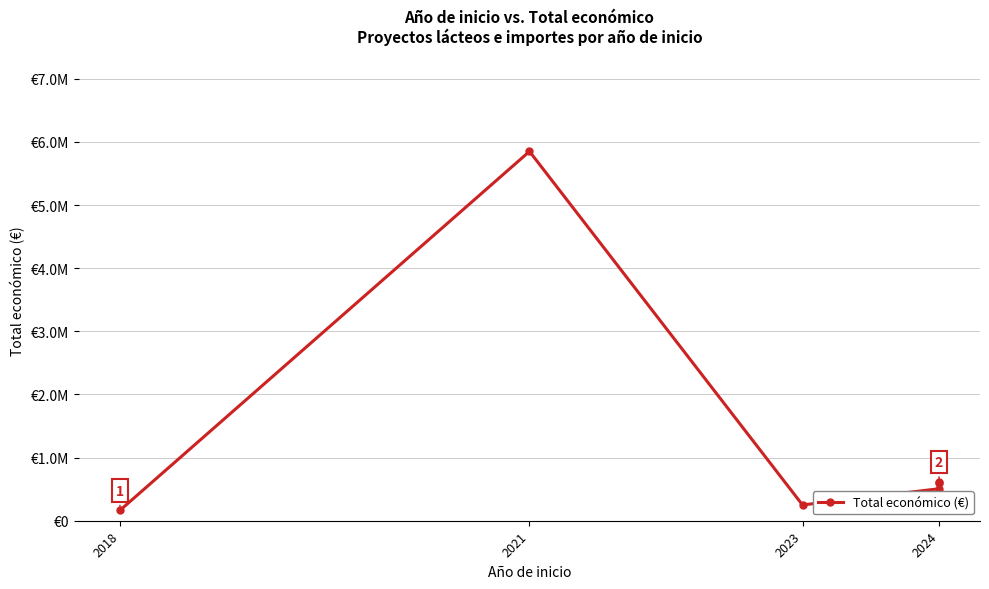

The chart shows a value of 2682266 at 2021. True or false?

False